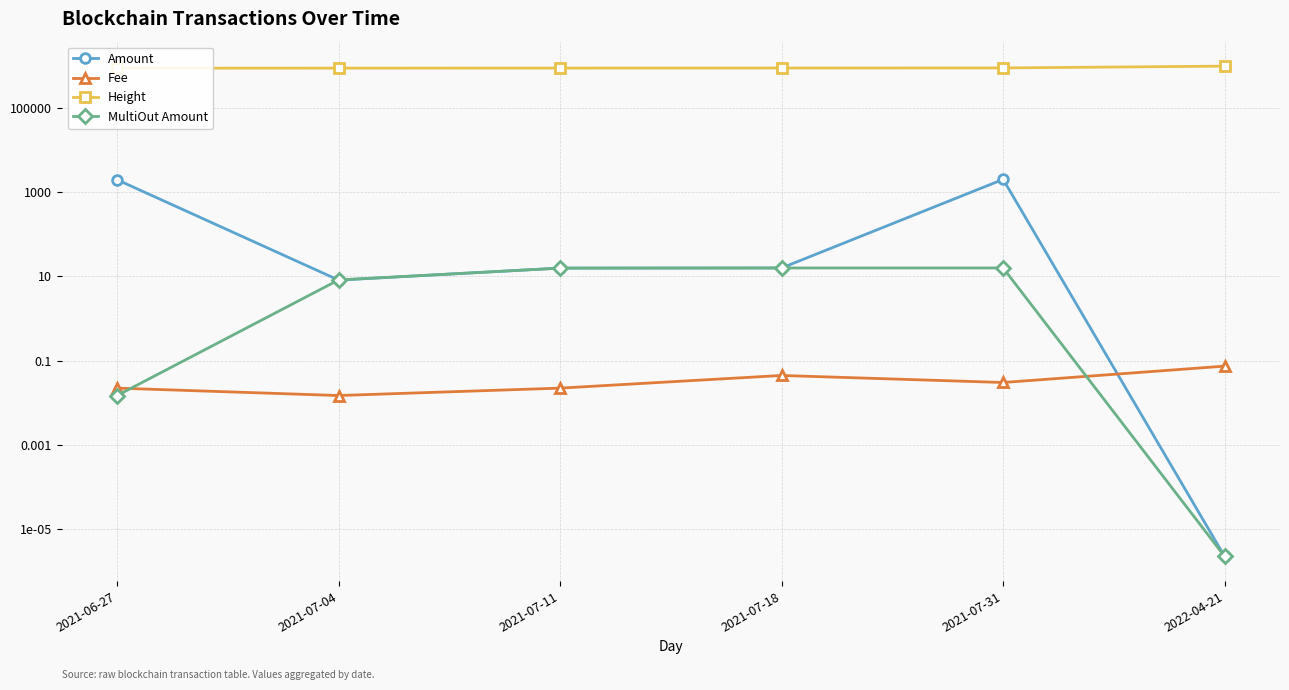

What is the sum of all Height values?

5525455.0